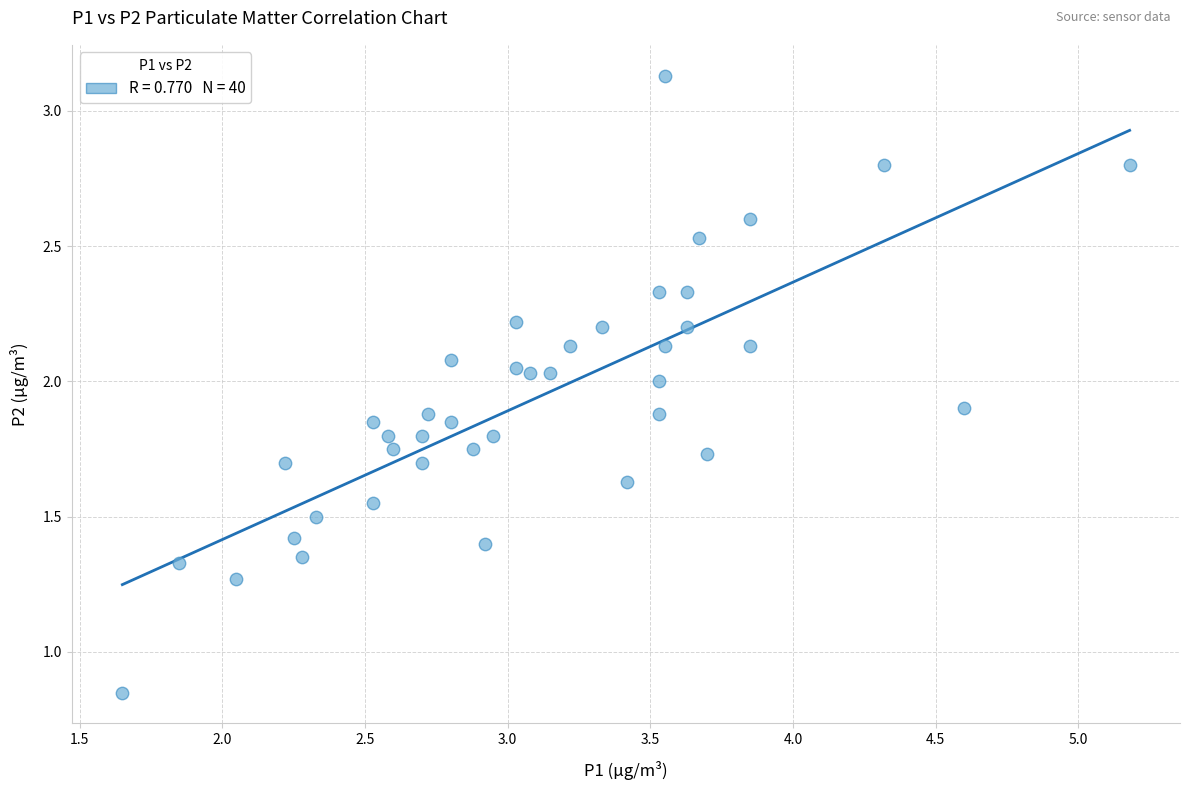

What is the range of X values (max minus min)?

3.5